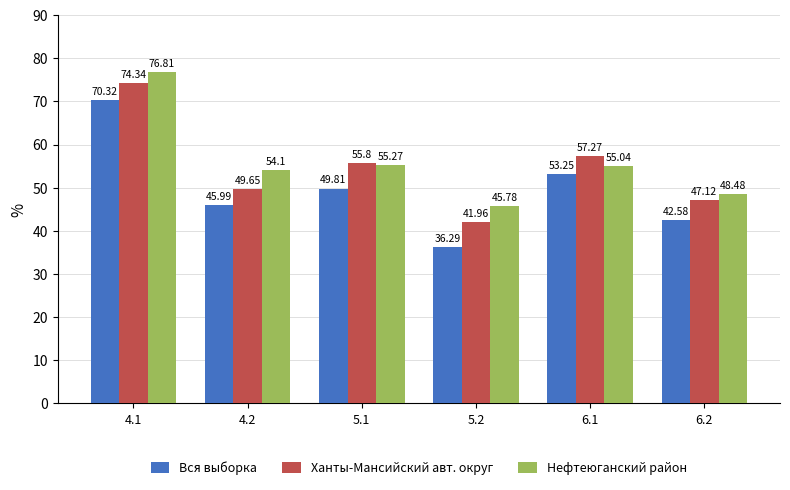

What is the spread (max minus min) of values at 6.2?

5.9